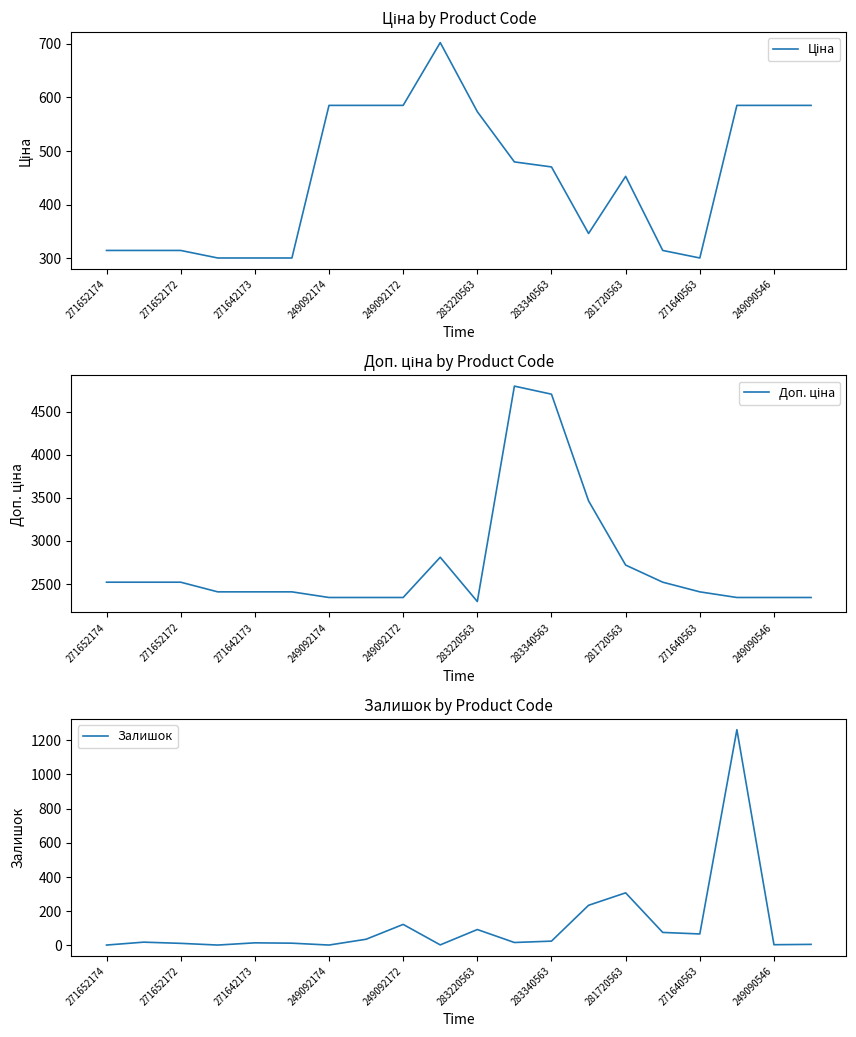

What is the minimum value for Ціна?

300.6